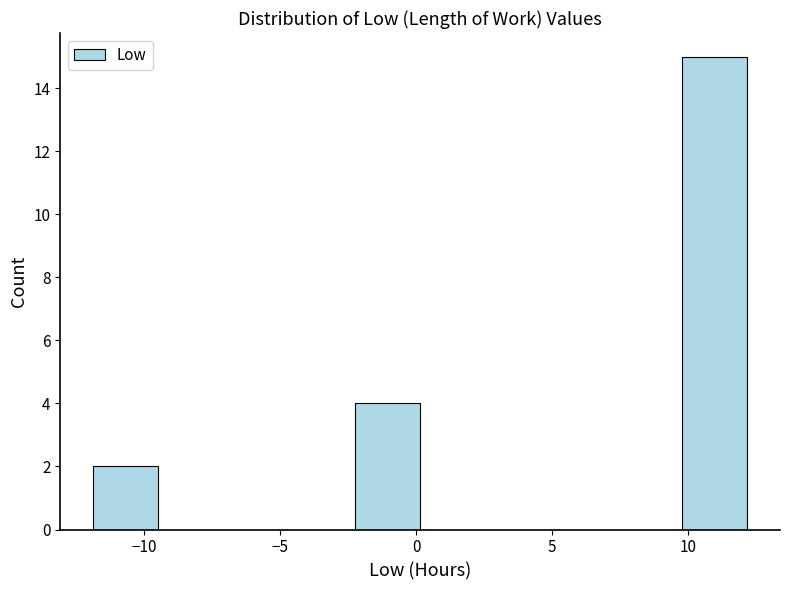

How tall is the bar that spans -2.5 to 0.0 on the x-axis? Neither the bar edges nor the heights are printed on the chart, so give them approximately, as read against the axes.

4